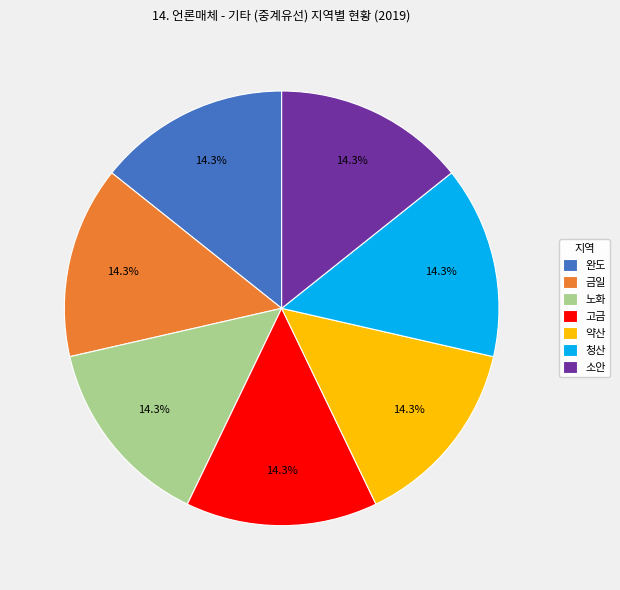

How many segments does this pie chart have?

7